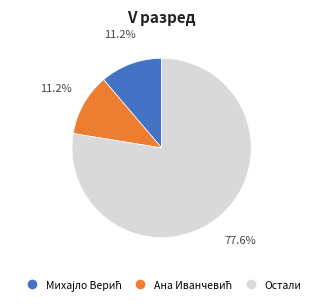

How many slices are in this pie chart?

3